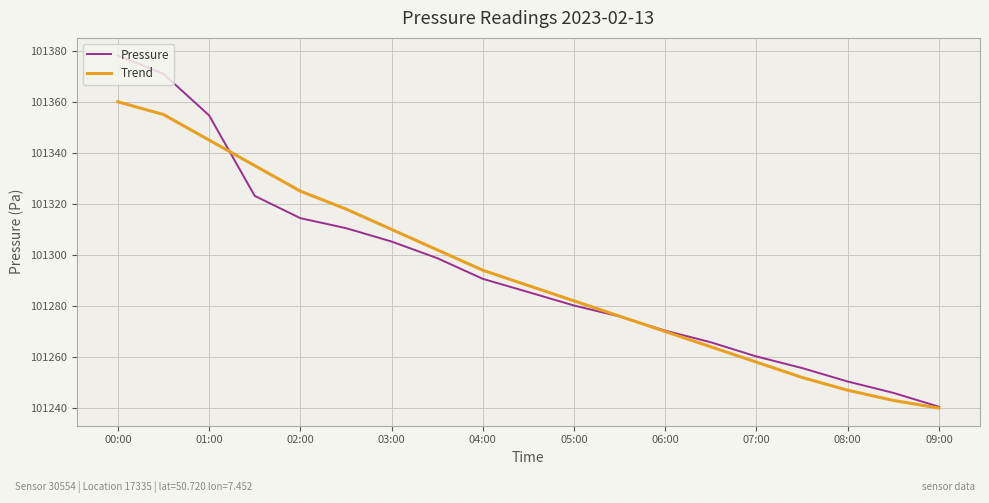

Rank the series by their maximum value, from highest to lowest.

Pressure, Trend